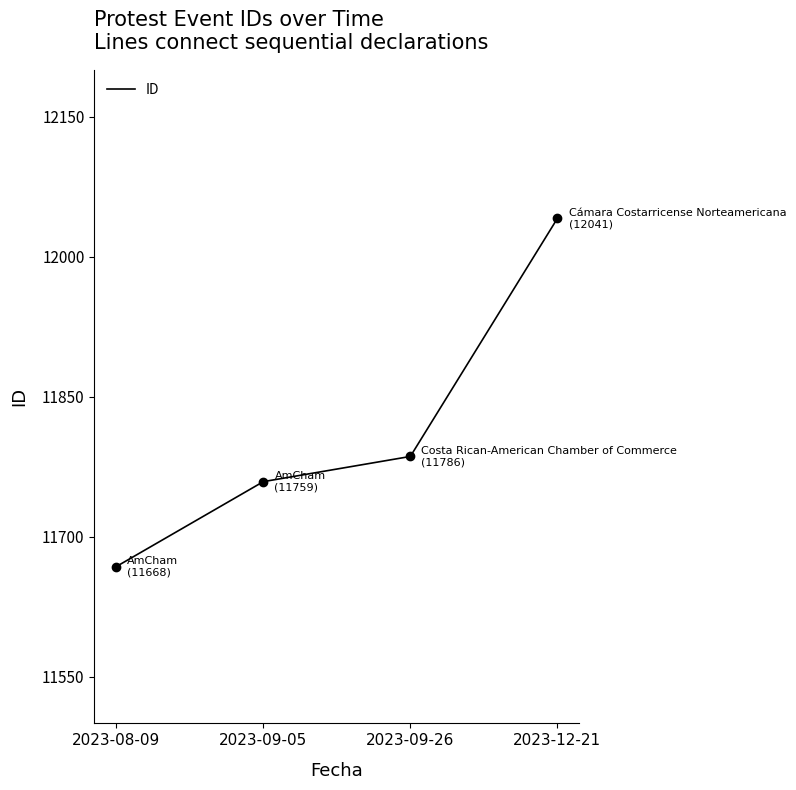

True or false: there are more than 0 points higher than both neighbors.

False